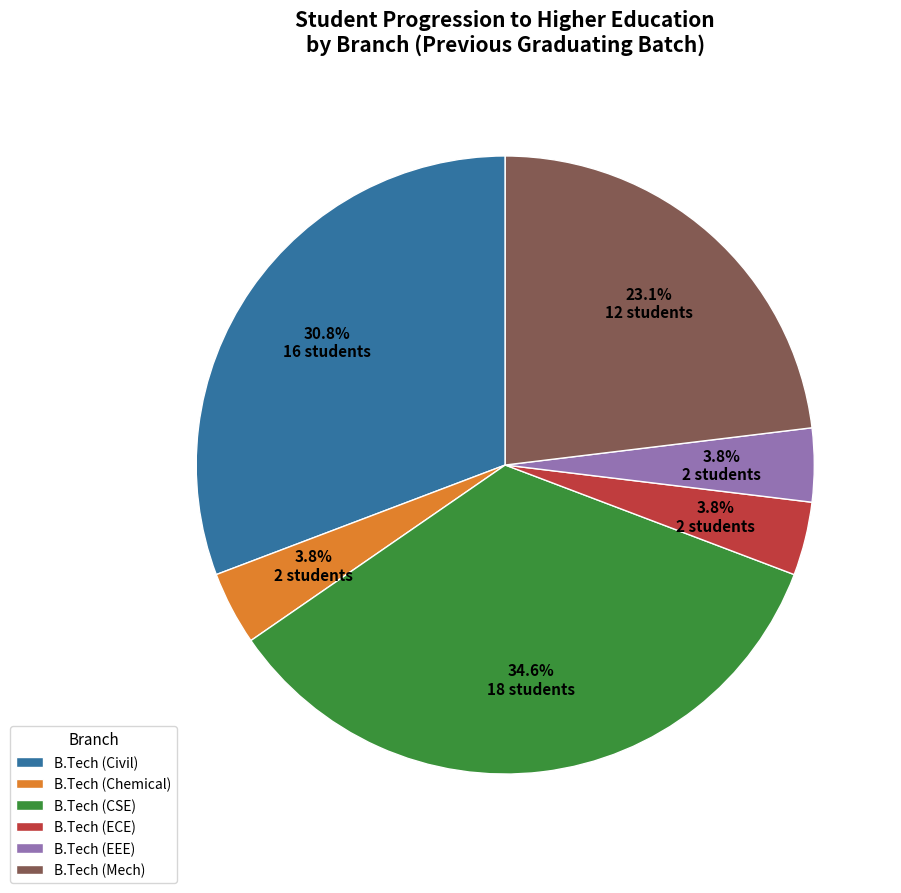

To the nearest percent, what portion does B.Tech (Civil) represent?

31%